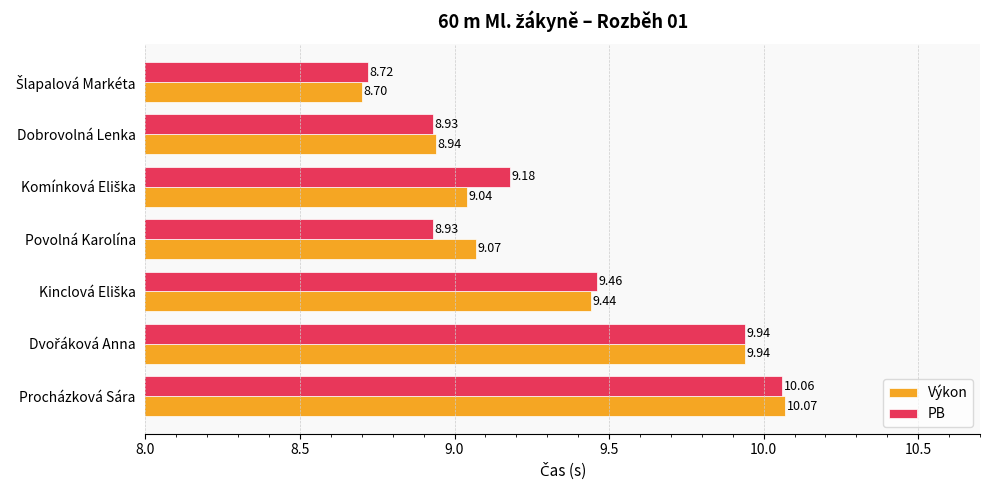

What is the average value of the PB series?

9.3